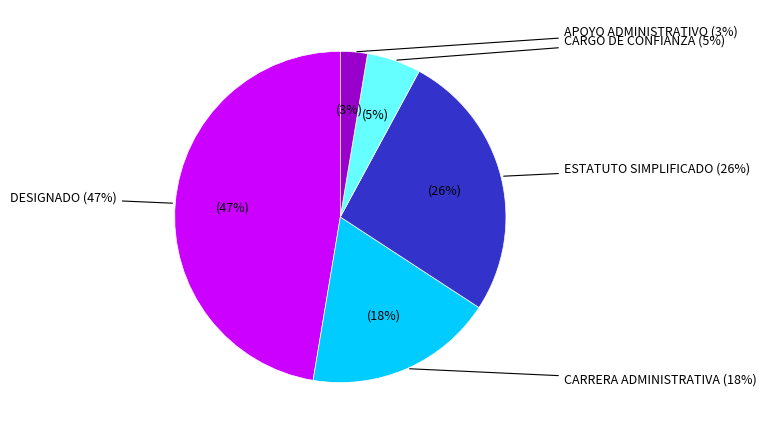

Combined, what portion of the pie is DESIGNADO and CARRERA ADMINISTRATIVA?

65.8%